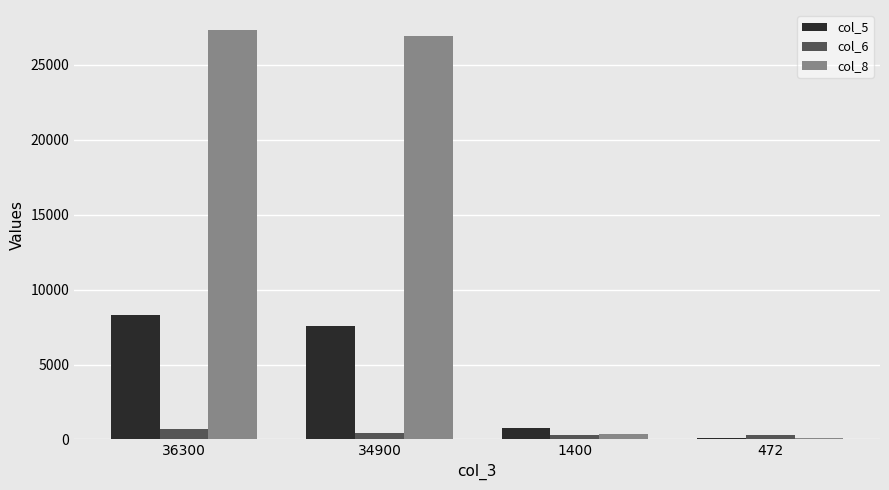

The col_5 series shows 750 at 1400. True or false?

True